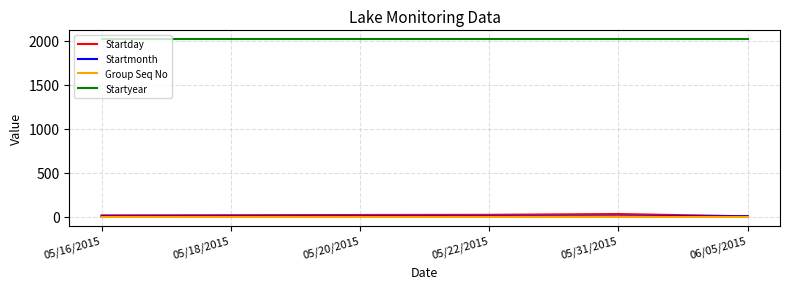

True or false: Startyear and Startday intersect in this chart.

False